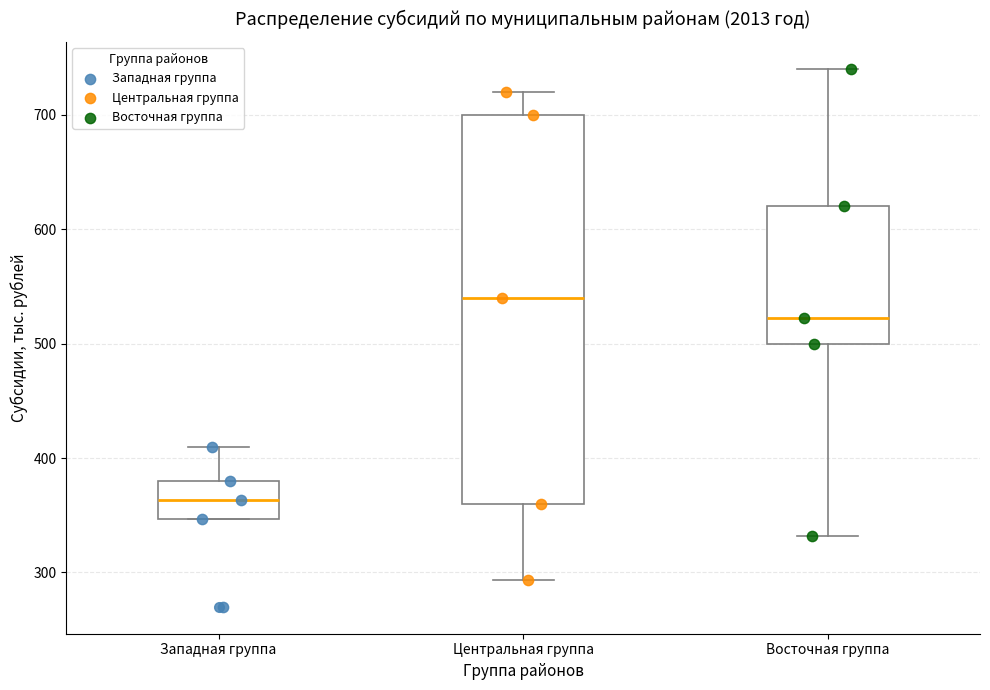

Reading left to right, transcribe this box plot: for each box, give where its median line is, the range the box spans, and where its two whiskers end, as read against the y-axis. The values are not printed on the chart, so give them approximately, as read against the axis.

Западная группа: median 360, box 350 to 380, whiskers 350 to 410
Центральная группа: median 540, box 360 to 700, whiskers 290 to 720
Восточная группа: median 520, box 500 to 620, whiskers 330 to 740